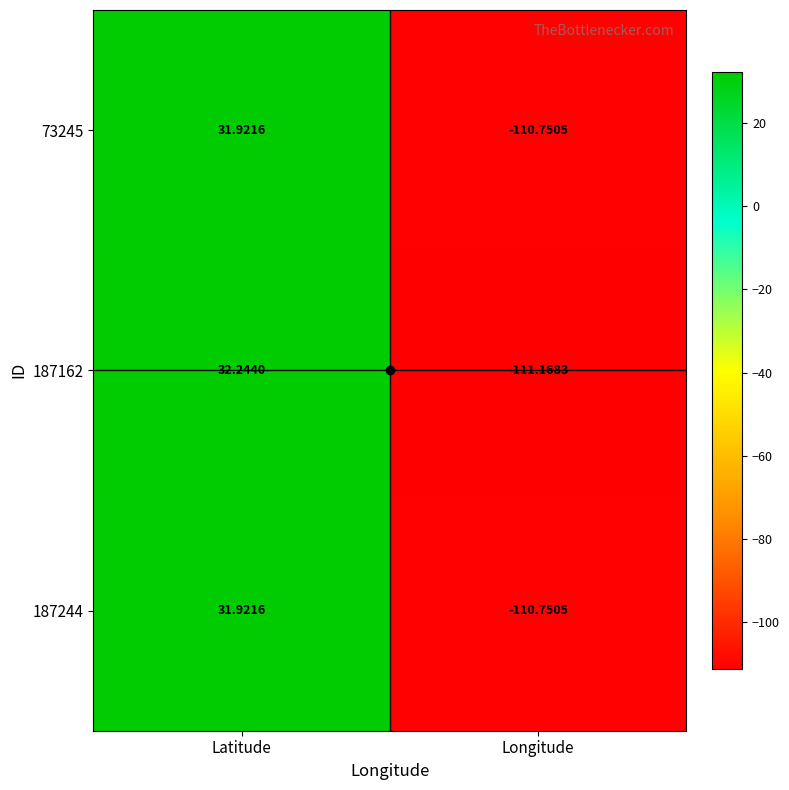

How many values in 187244 are above zero?

1